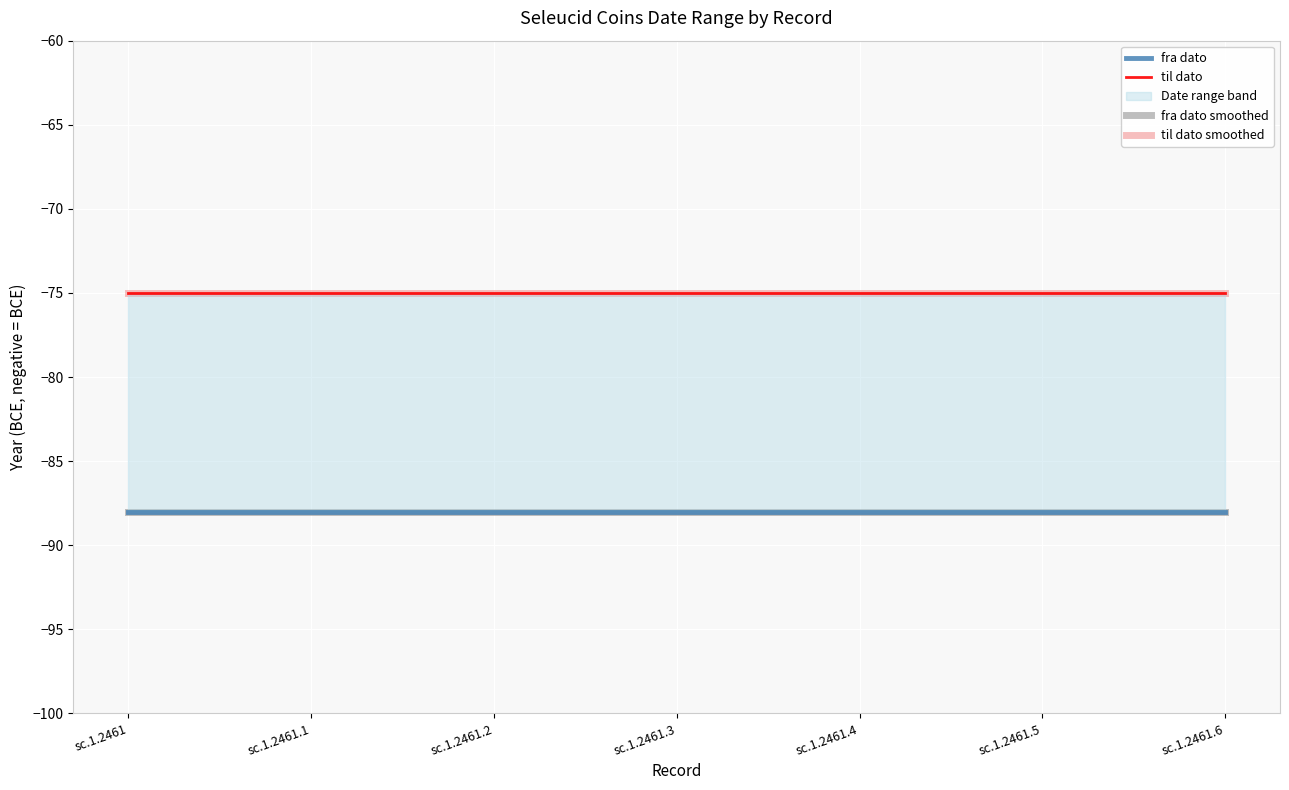

At how many categories does at least one series exceed -84?

7